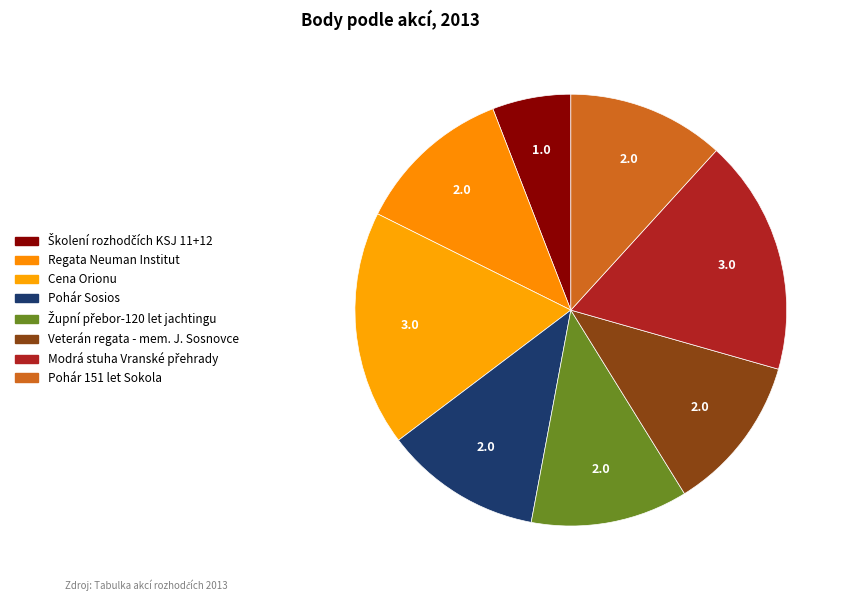

How many segments does this pie chart have?

8